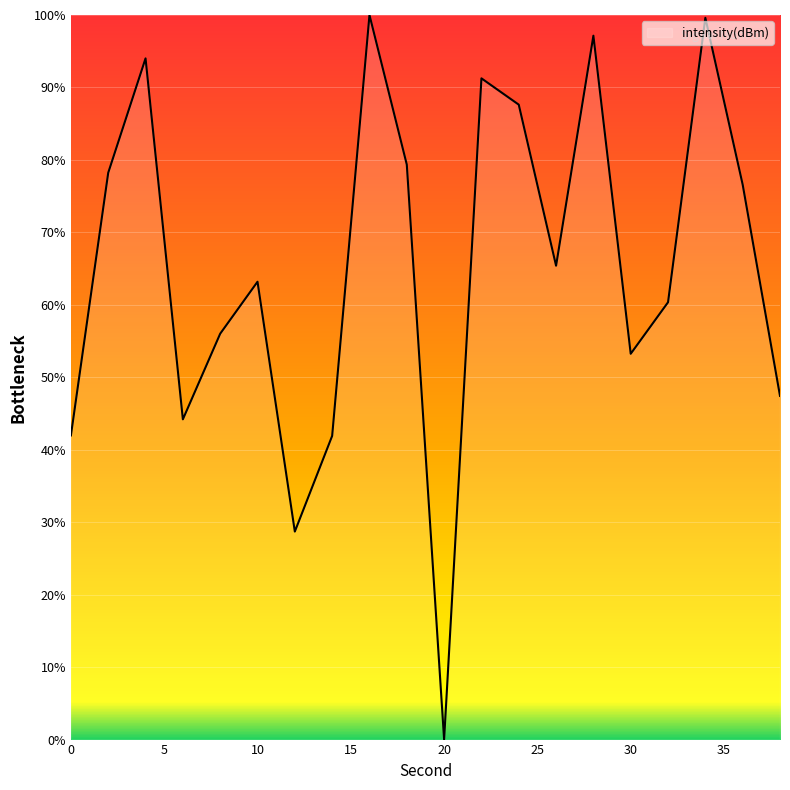

What is the greatest value displayed?

100.0